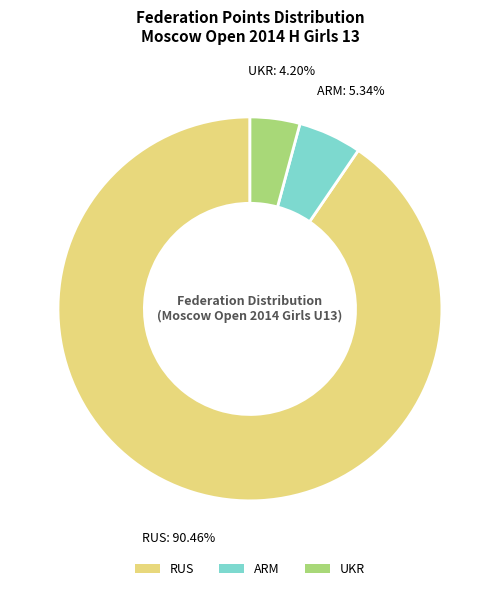

Rank the categories by value from highest to lowest.

RUS, ARM, UKR